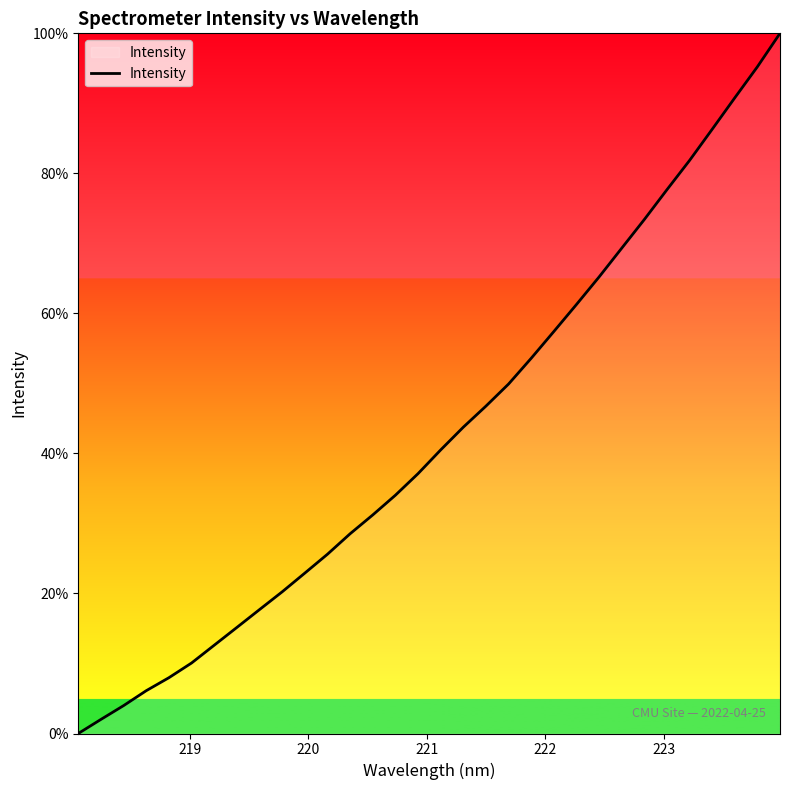

What is the greatest value displayed?

100.0